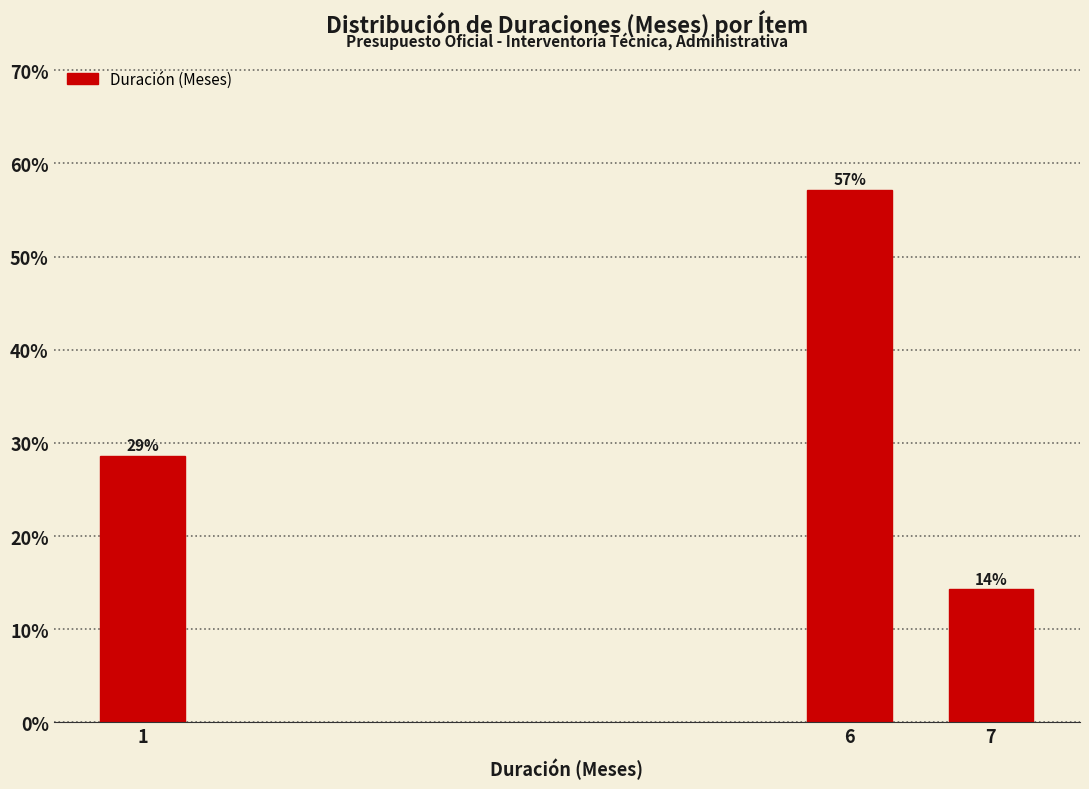

How many bars are there in total?

3